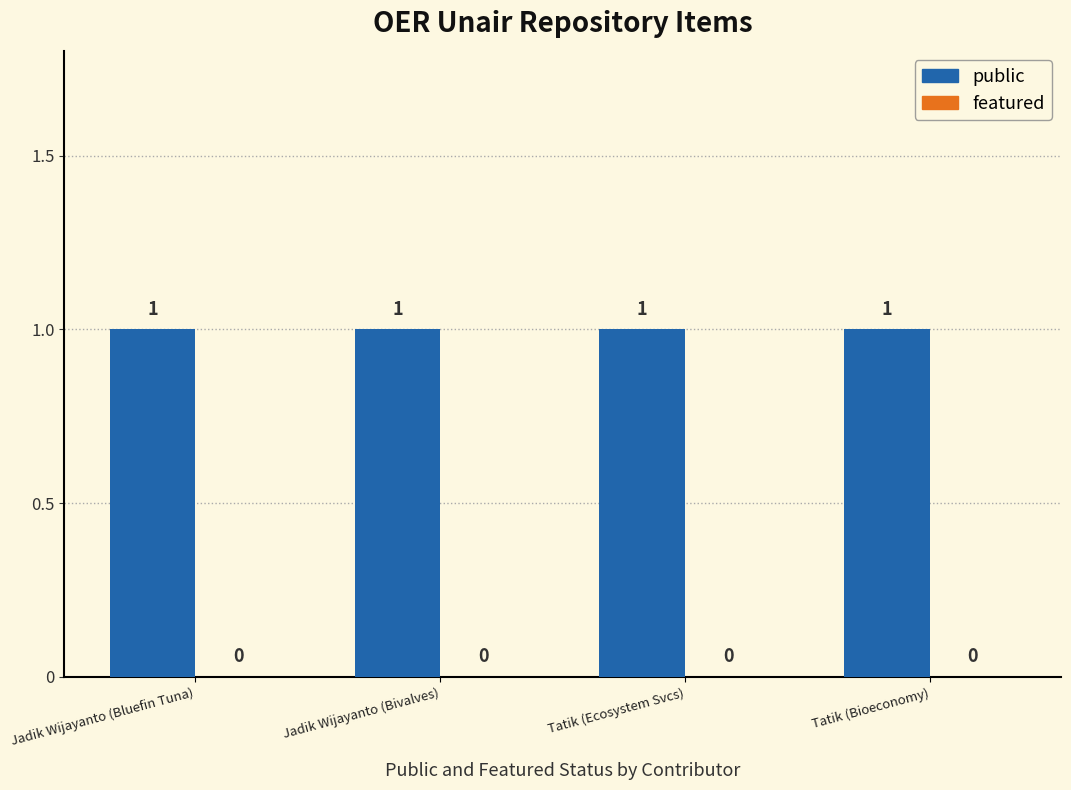

What is the greatest value displayed?

1